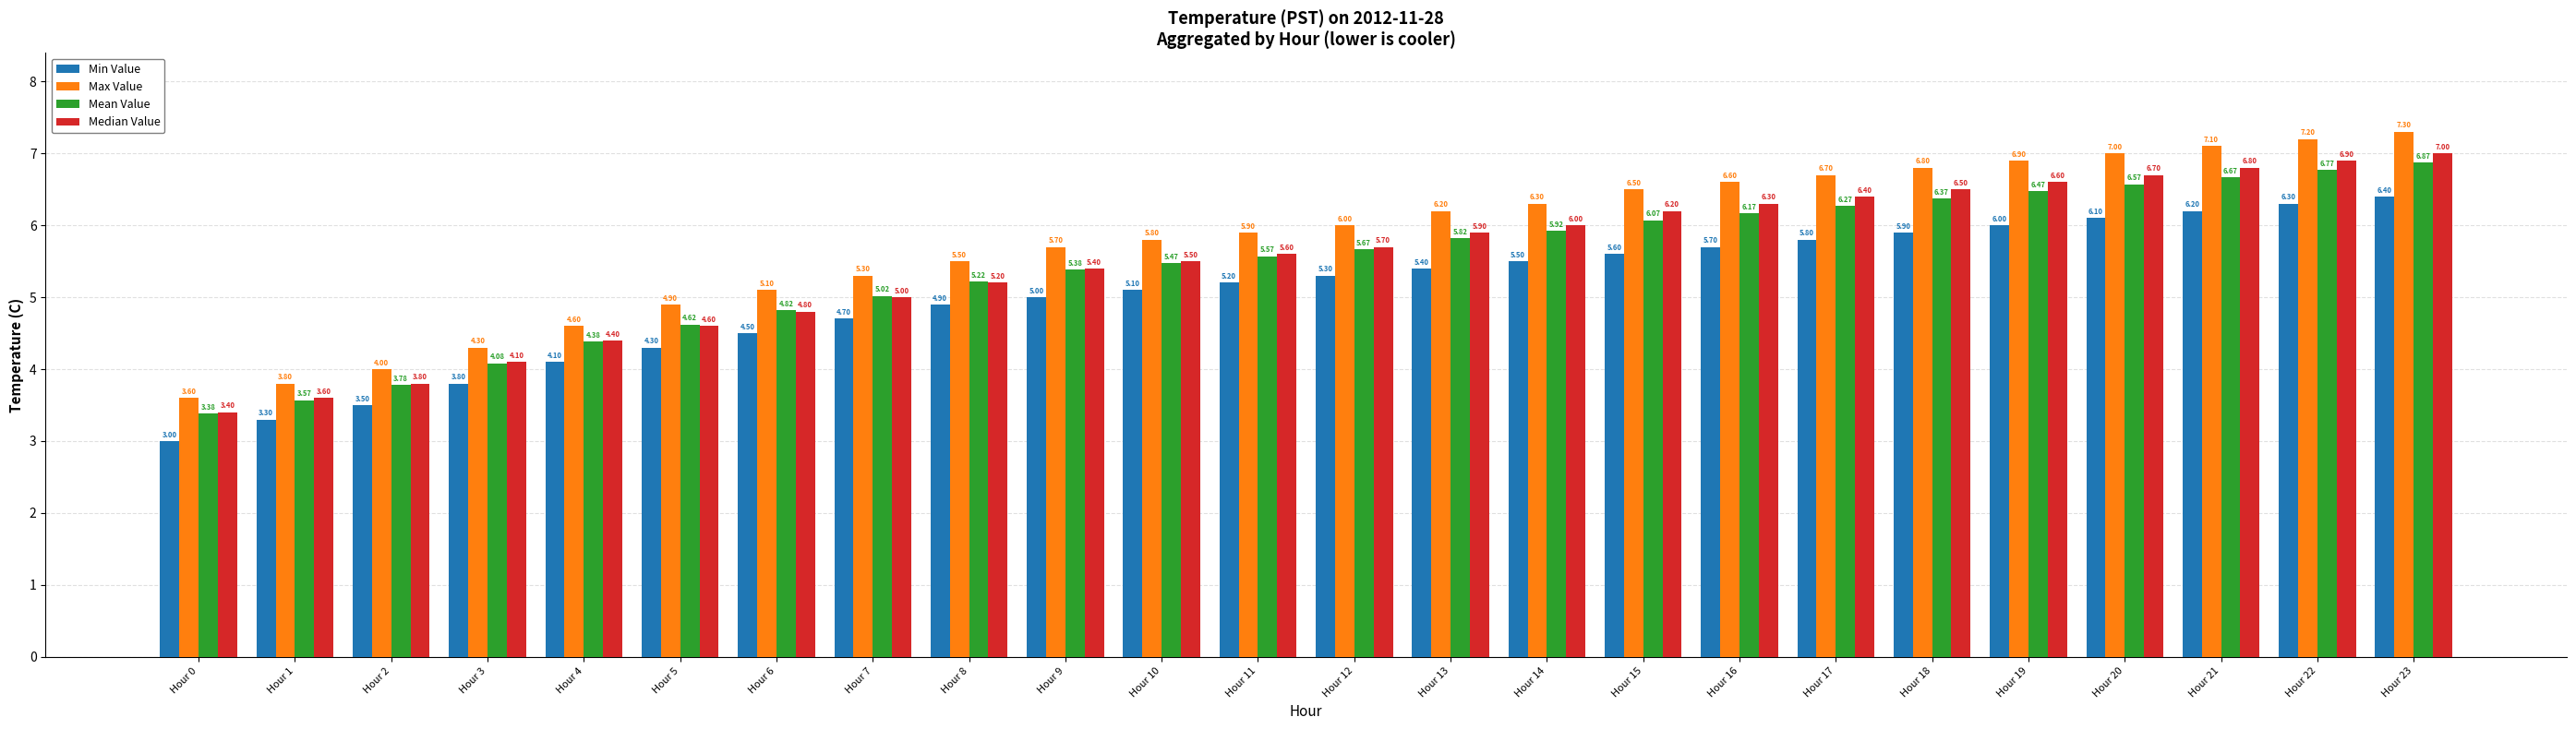

The value of Max Value at Hour 2 is 4.0. True or false?

True